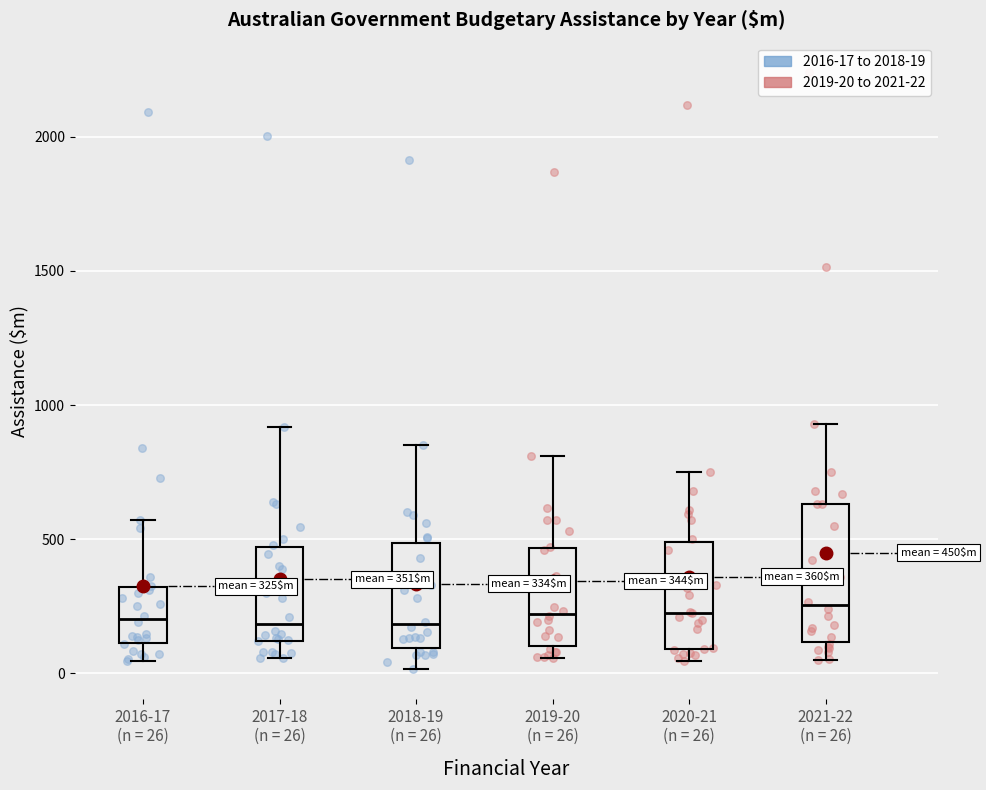

Comparing the boxes themselves (not the whiskers), which one is the tallest?

2021-22 (n = 26)